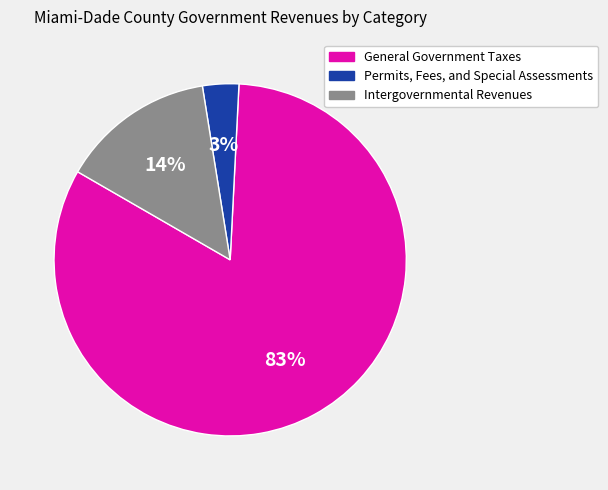

Count the number of slices in the pie.

3